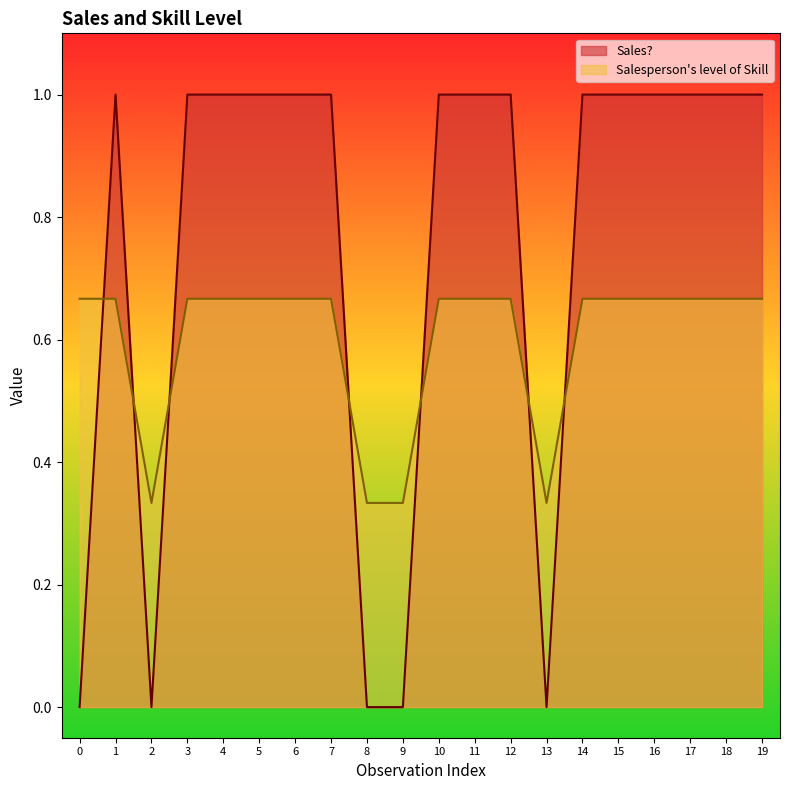

What is the approximate value of Sales? at 7?

1.0